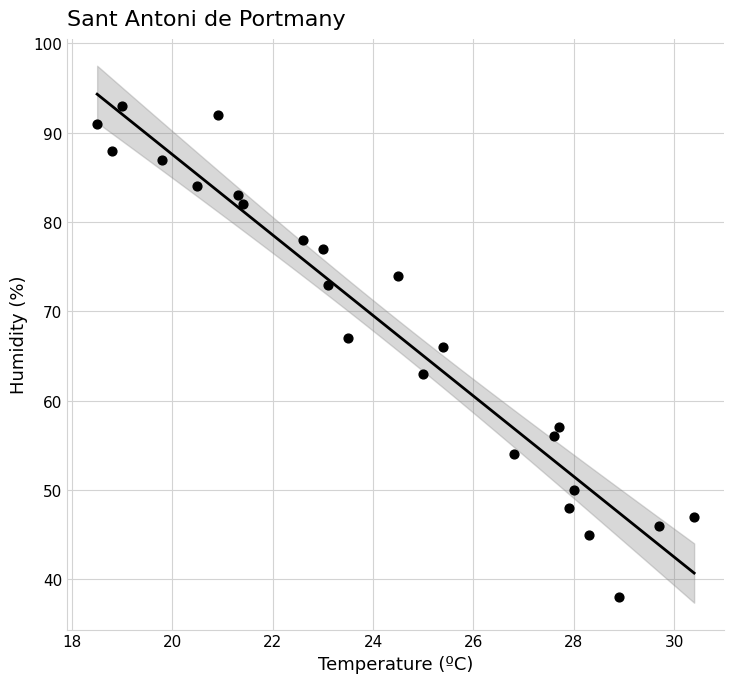

What Y value in the scatter plot is closest to 65?

66